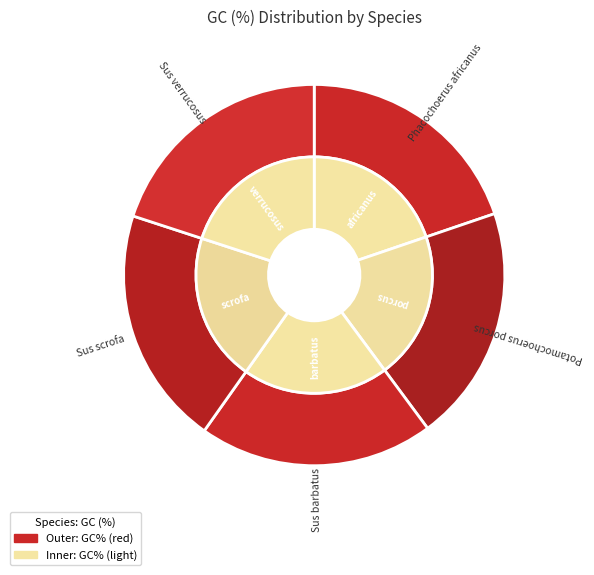

To the nearest percent, what is the combined percentage of Sus barbatus and Sus verrucosus?

40%